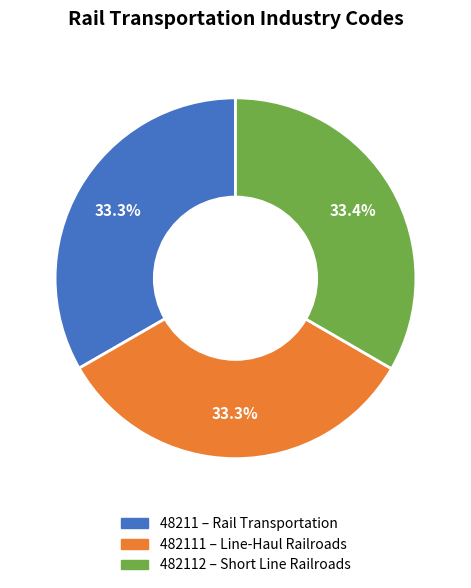

Is there a majority slice in this chart?

No